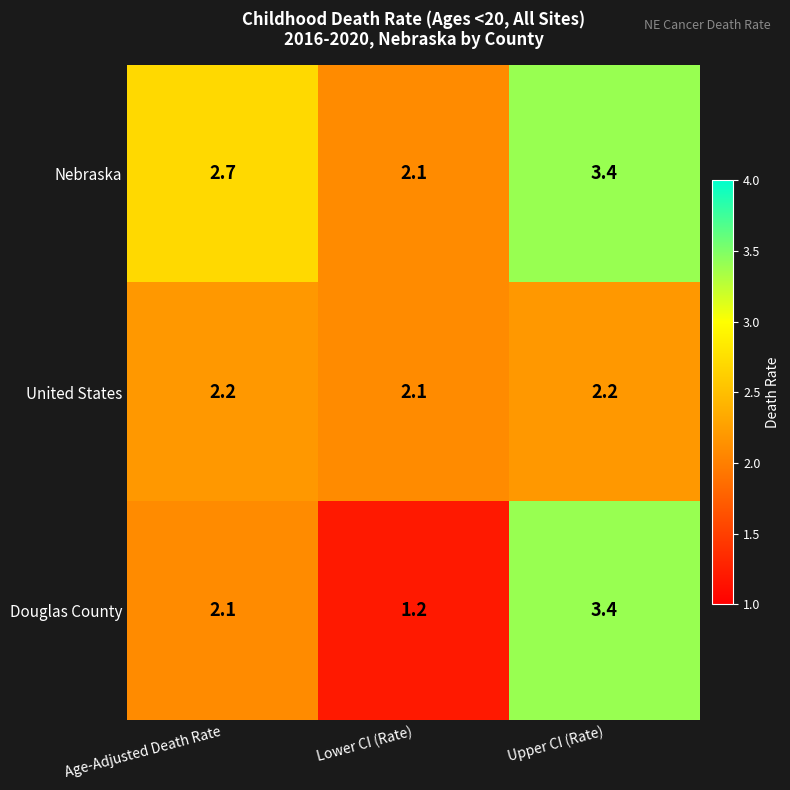

Which series has the largest total across all categories?

Nebraska